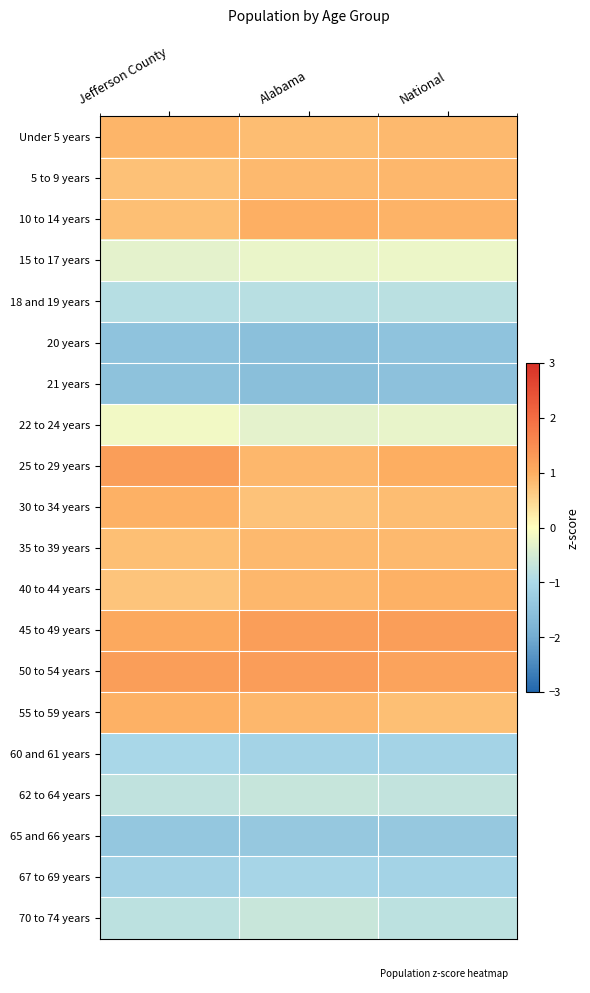

At how many categories does at least one series exceed 0?

3